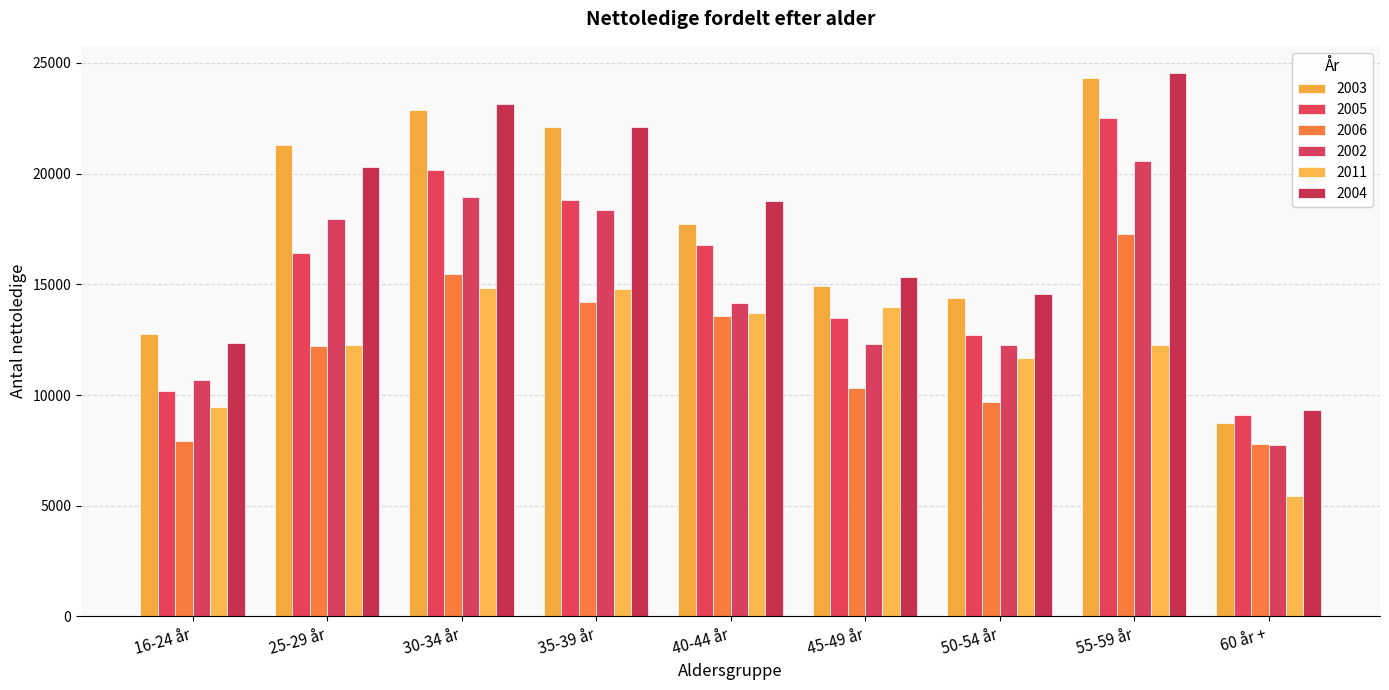

The 2011 series shows 11667 at 50-54 år. True or false?

True